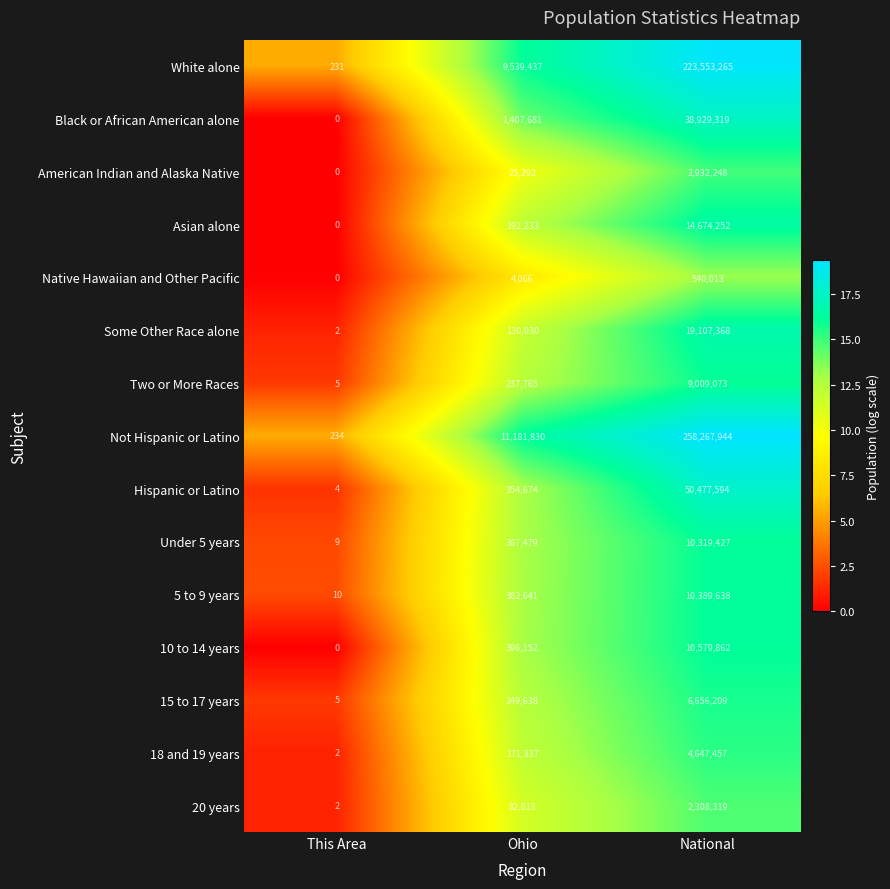

Which series has the widest spread of values?

Not Hispanic or Latino